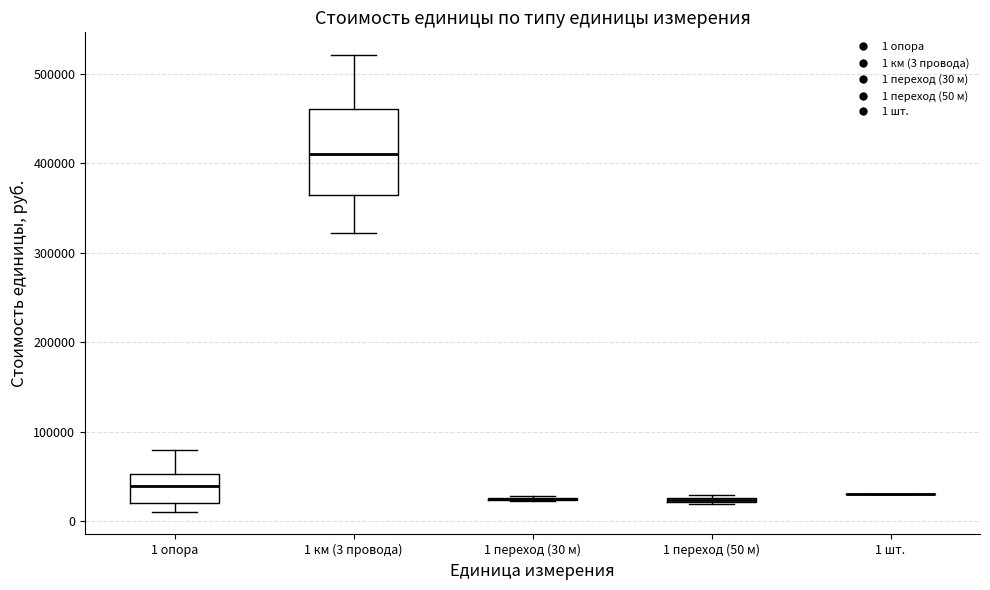

Which box is the tallest, from its lower edge to its upper edge?

1 км (3 провода)